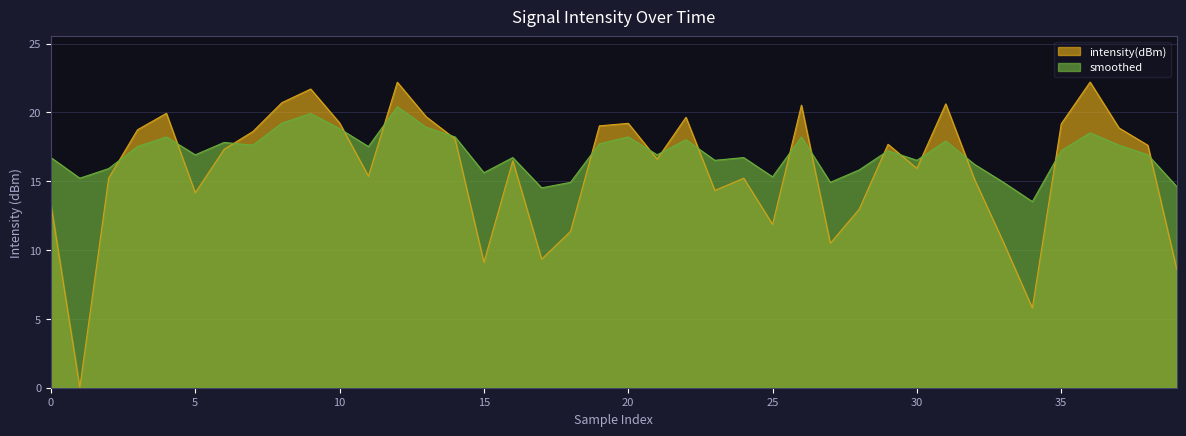

At 35, list the series in order from smallest to largest.

smoothed, intensity(dBm)